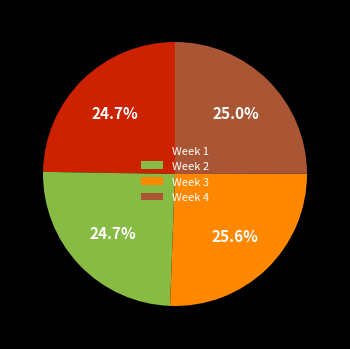

To the nearest percent, what is the average slice percentage?

25%